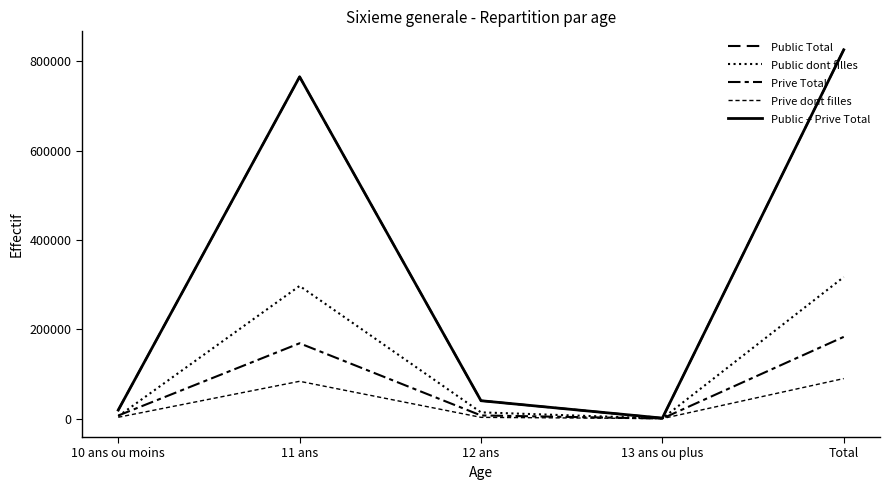

Does the chart display data point markers on the line(s)?

No